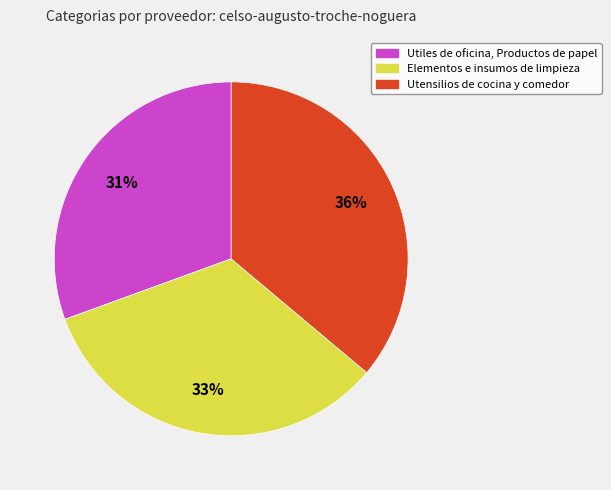

What is the smallest slice in the pie chart?

Utiles de oficina, Productos de papel